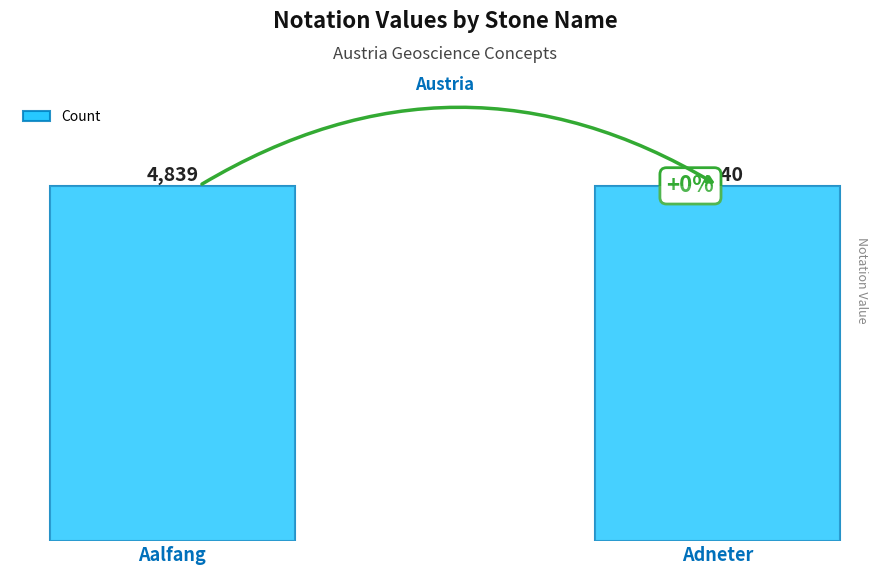

Rank the categories by value from lowest to highest.

Aalfang, Adneter